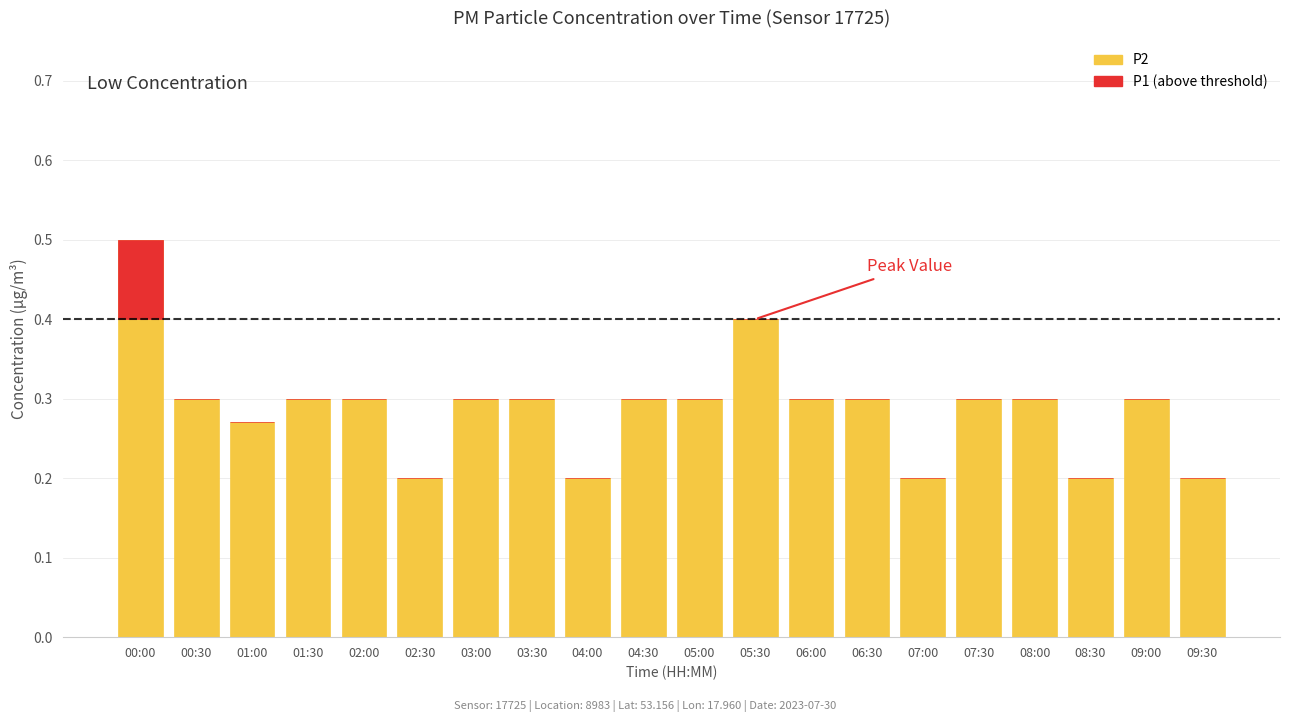

True or false: P2 has a value of 0.3 at 03:30.

True